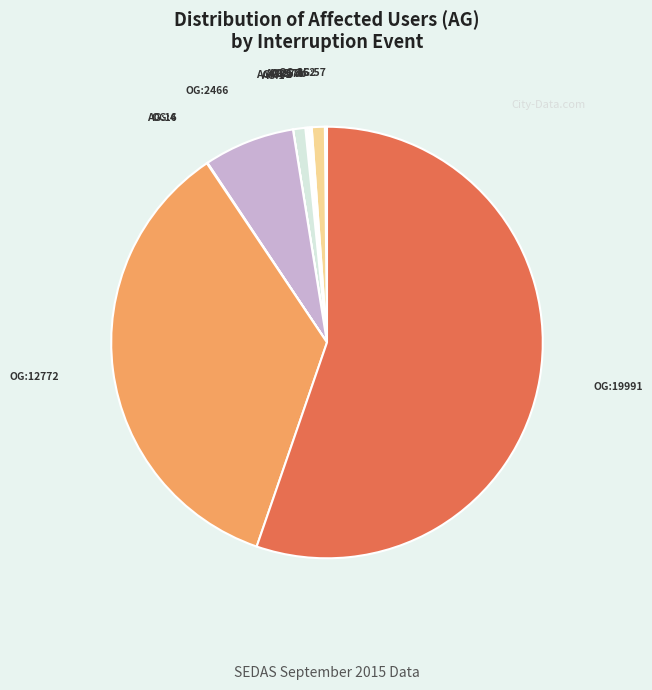

Does any single category account for the majority?

Yes